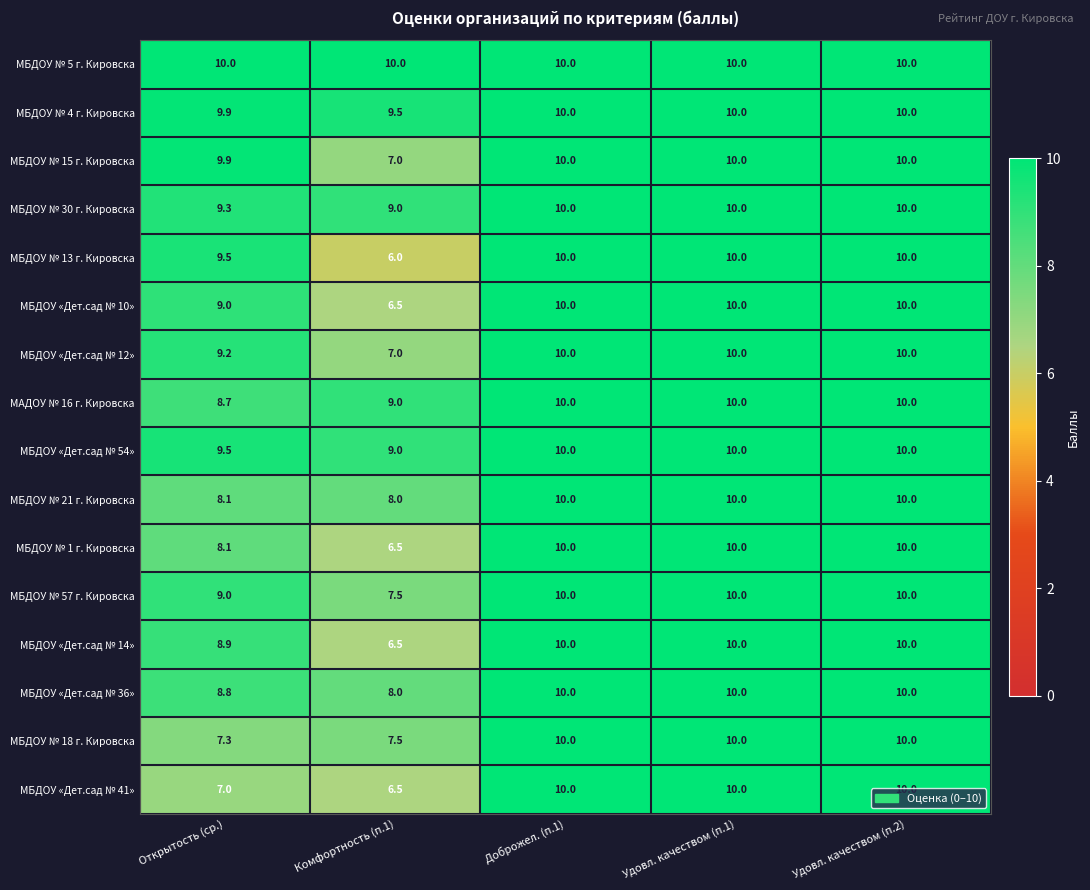

Read the МБДОУ «Дет.сад № 54» value at Удовл. качеством (п.2).

10.0